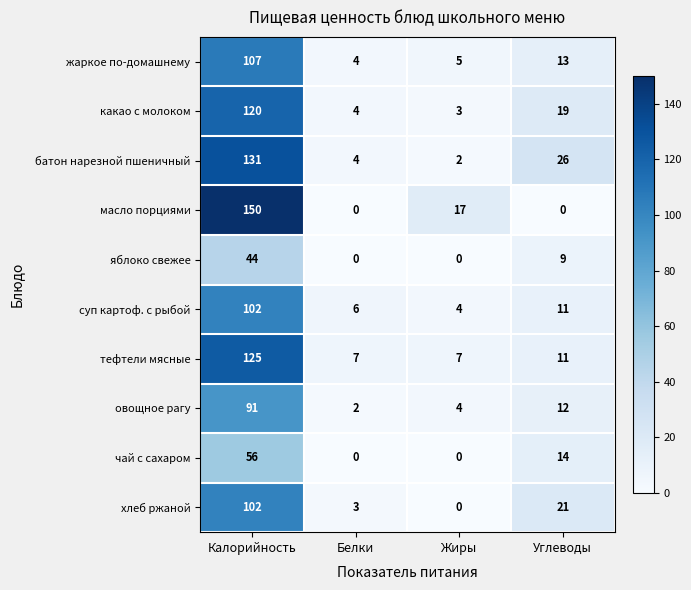

Count the number of categories in the chart.

4